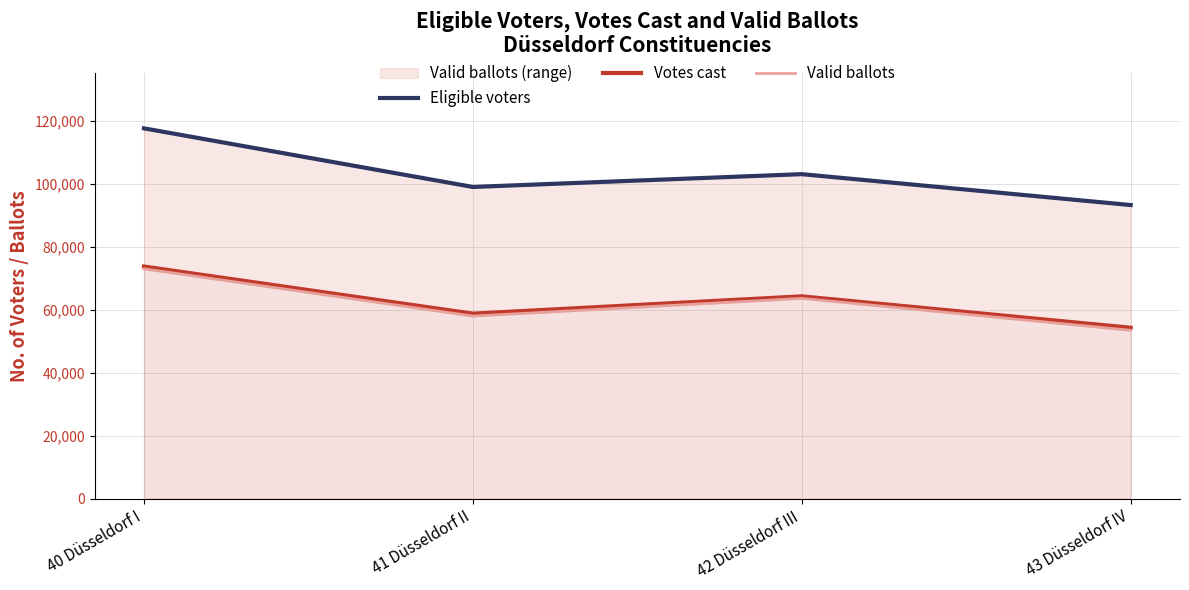

What is the difference between the maximum and second lowest values in the Valid ballots series?

15011